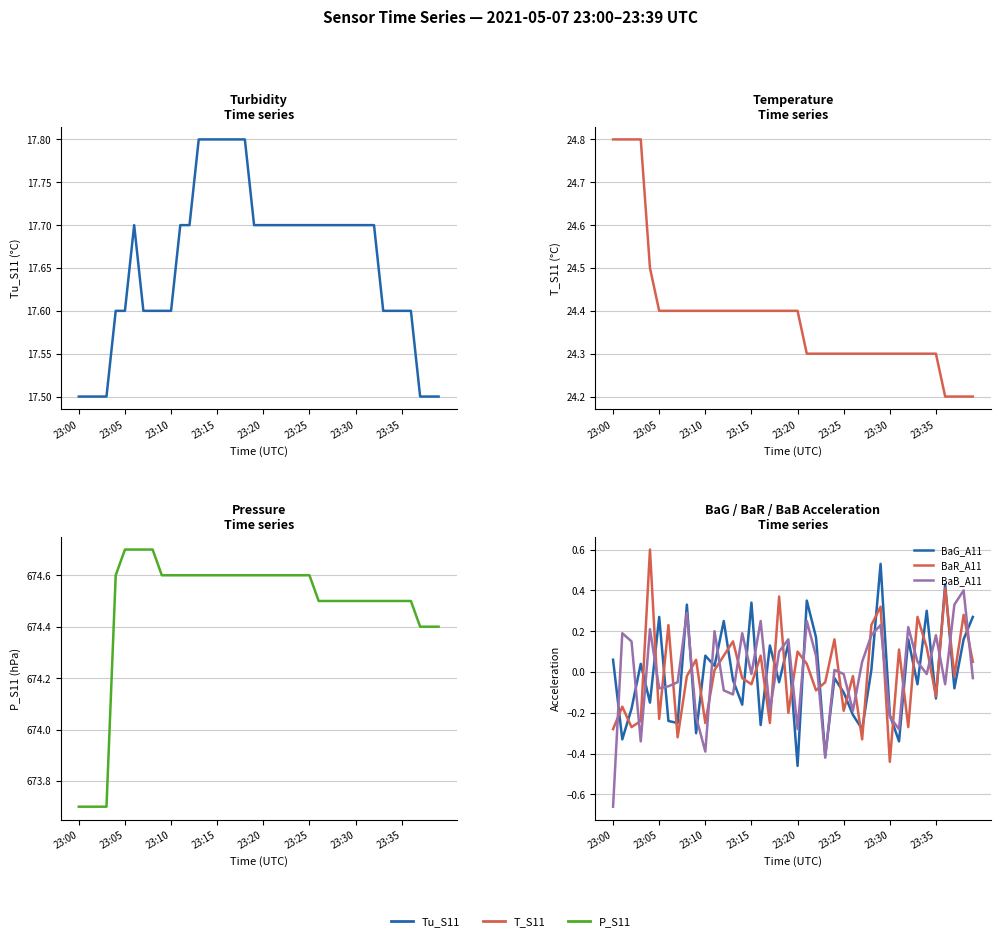

Which series has the largest range (max minus min)?

BaB_A11